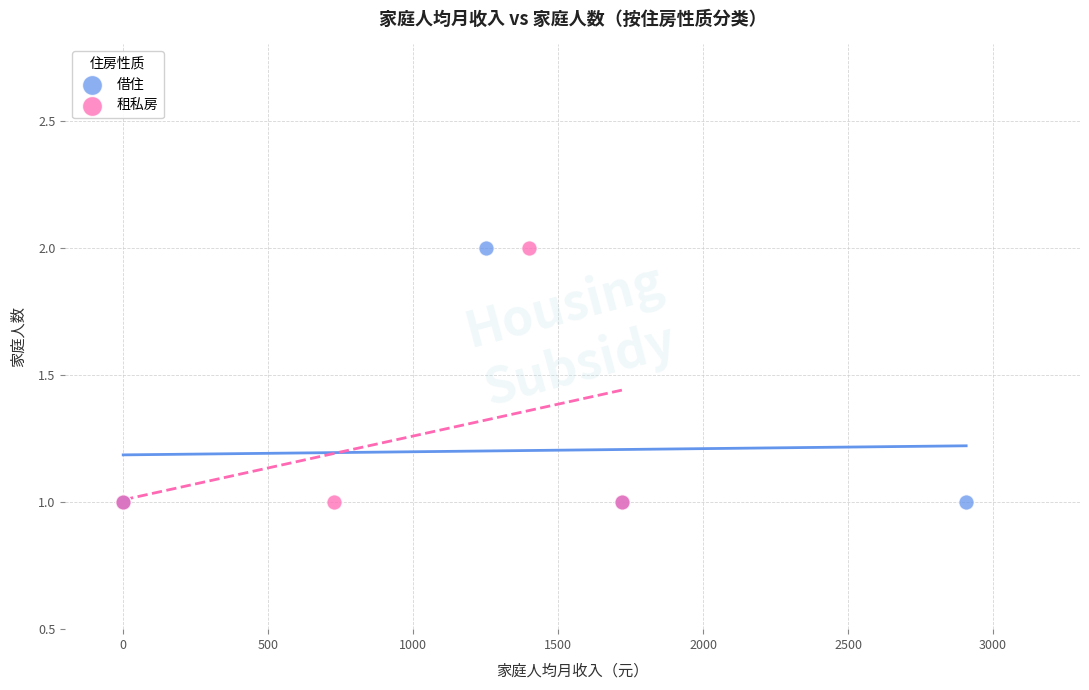

What are all the series names shown in the legend?

借住, 租私房